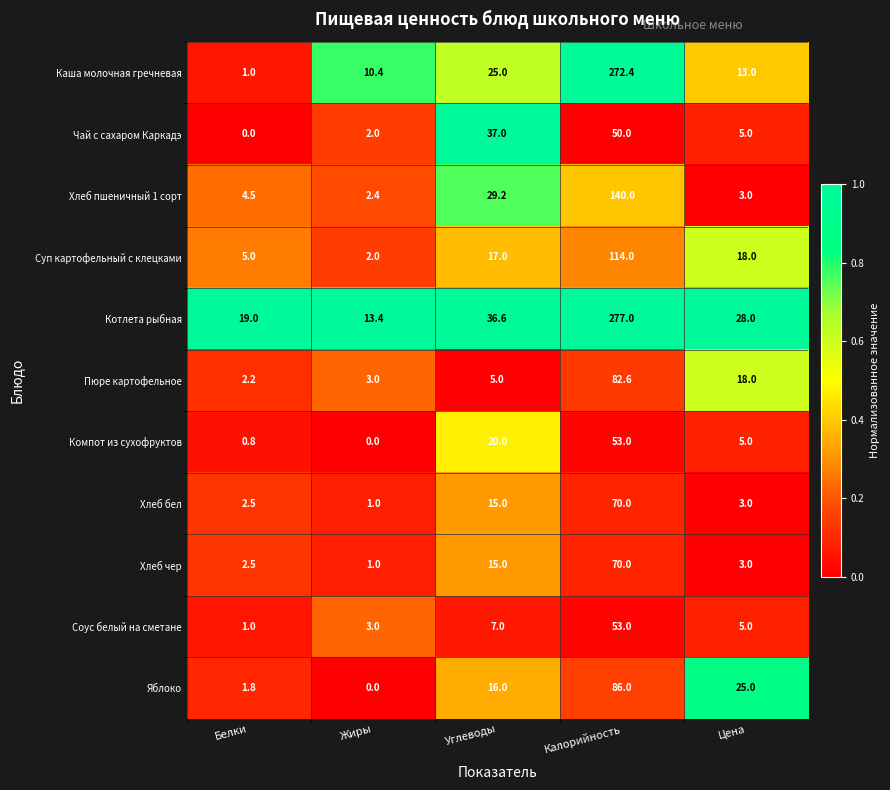

List the labels in order of Пюре картофельное value, largest first.

Калорийность, Цена, Углеводы, Жиры, Белки